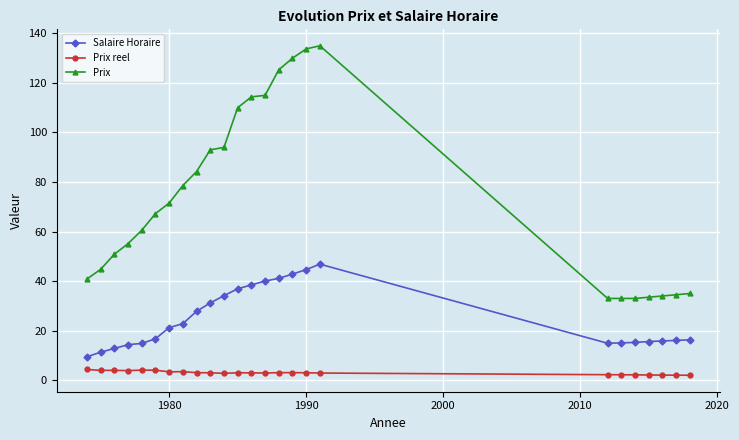

True or false: Prix reel has more than 0 points higher than both neighbors.

True